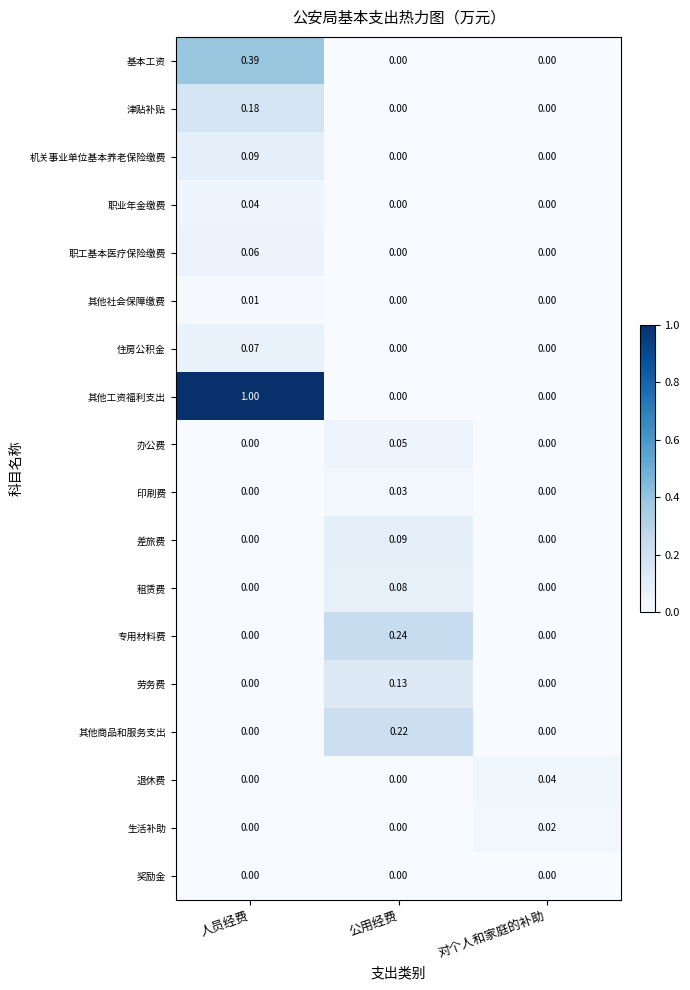

Which series has the largest total across all categories?

其他工资福利支出